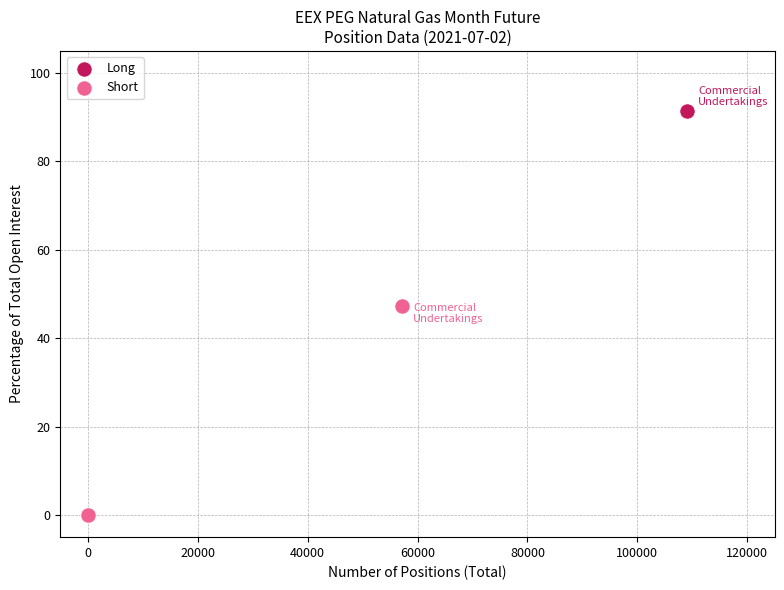

Which series reaches the maximum Y coordinate?

Long